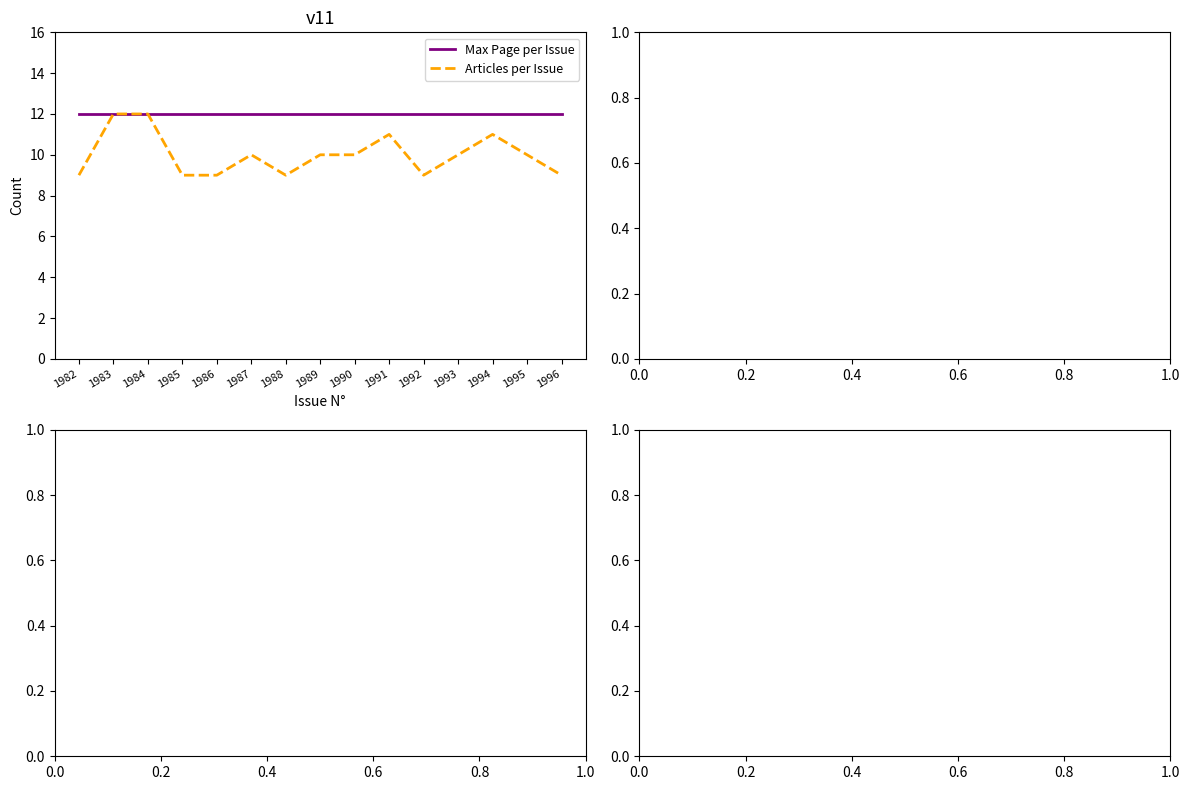

What is the greatest value displayed?

12